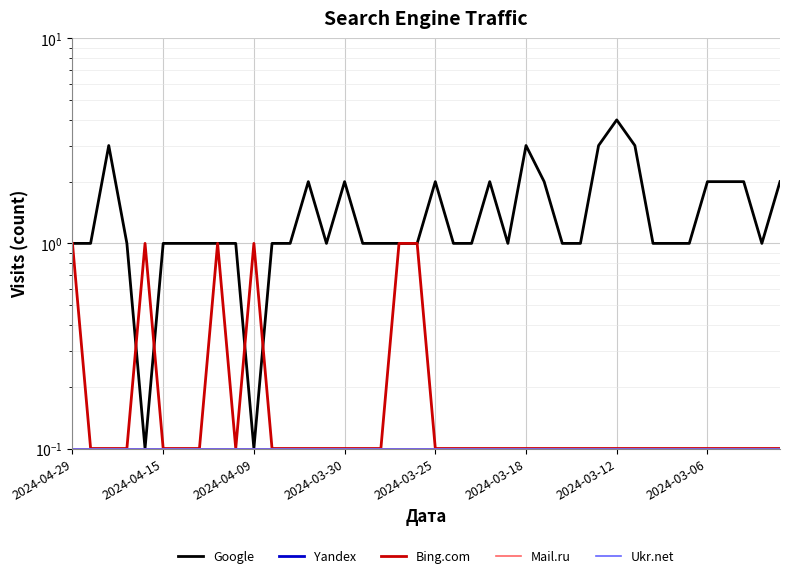

At which label is Ukr.net closest to 0?

2024-04-29